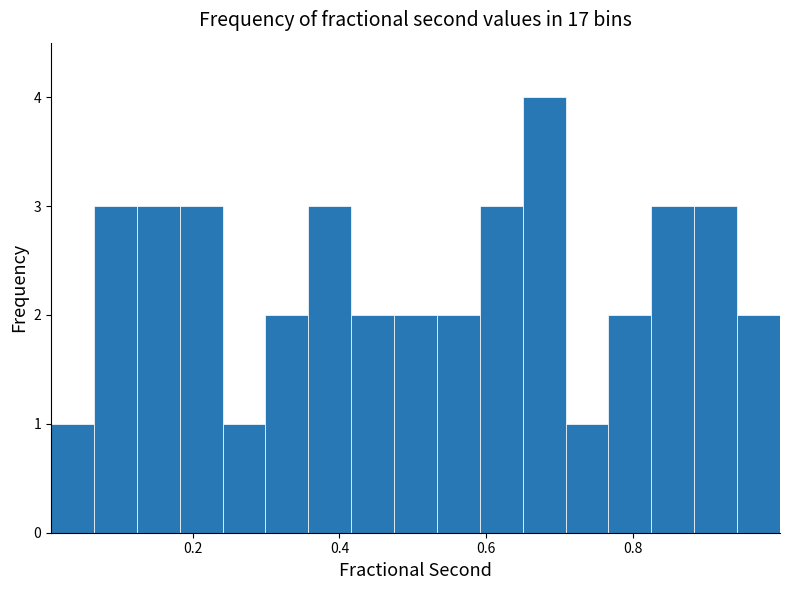

Read against the x-axis, roughly where is the centre of the tallest bar?

0.68